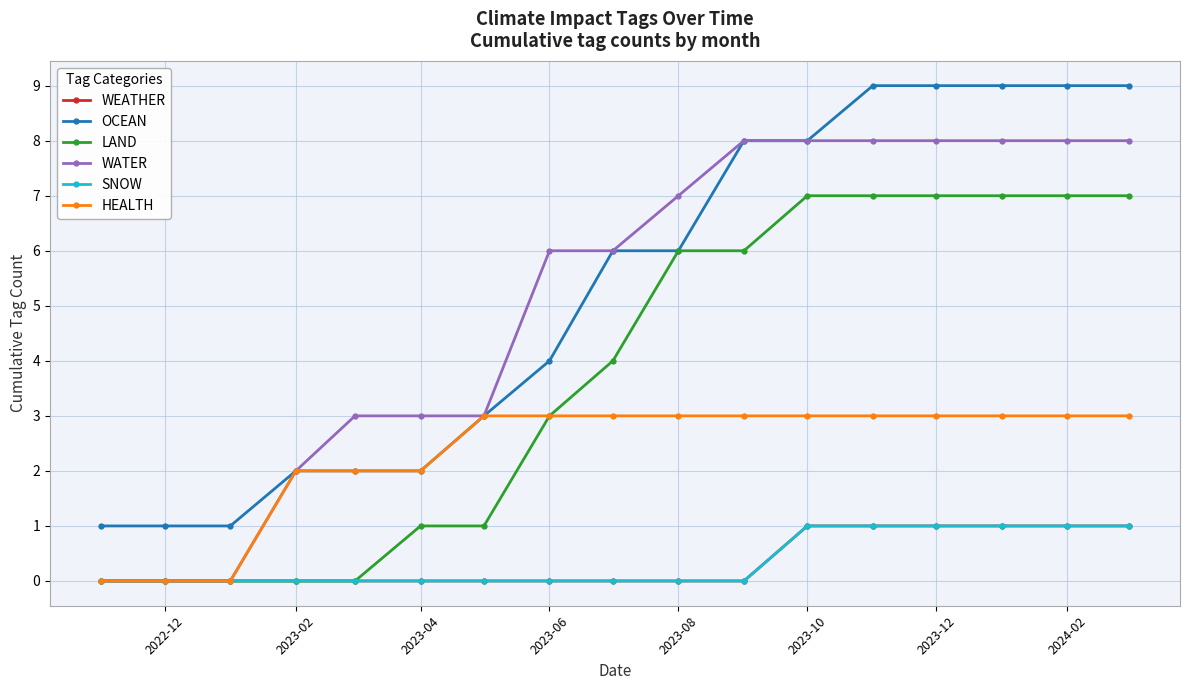

True or false: LAND and HEALTH cross at least once.

False